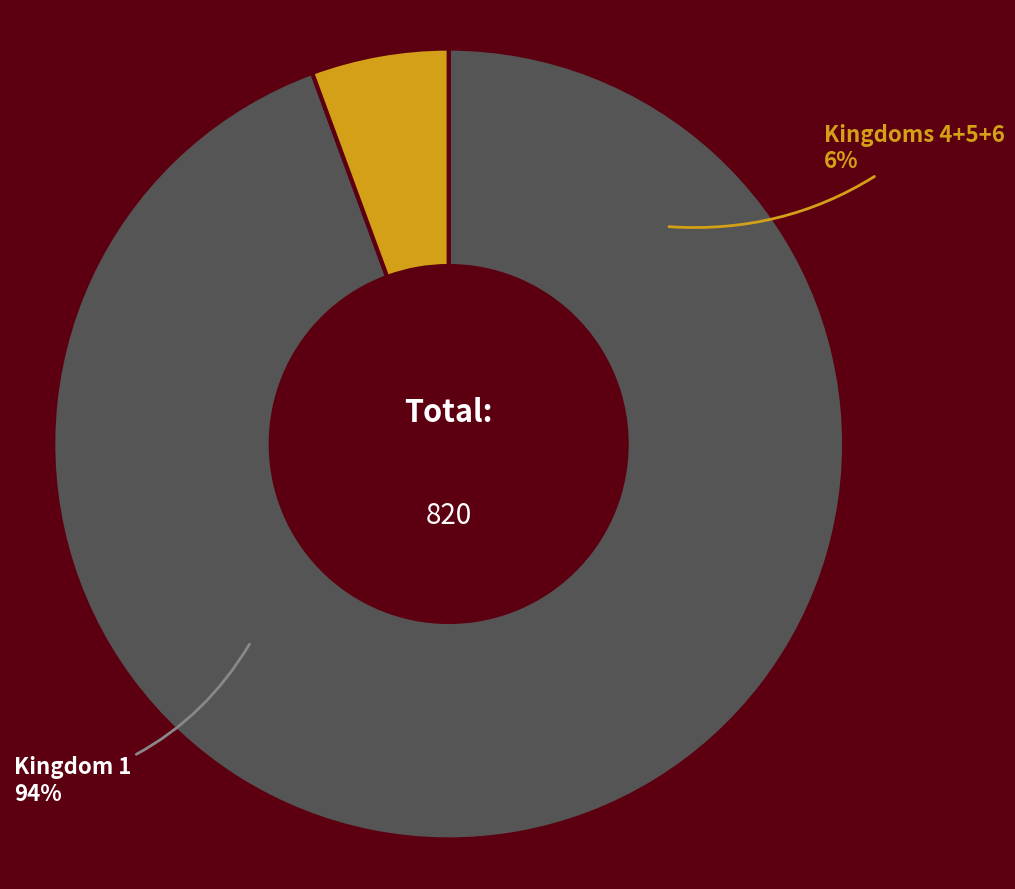

Which category has the biggest portion of the pie?

1